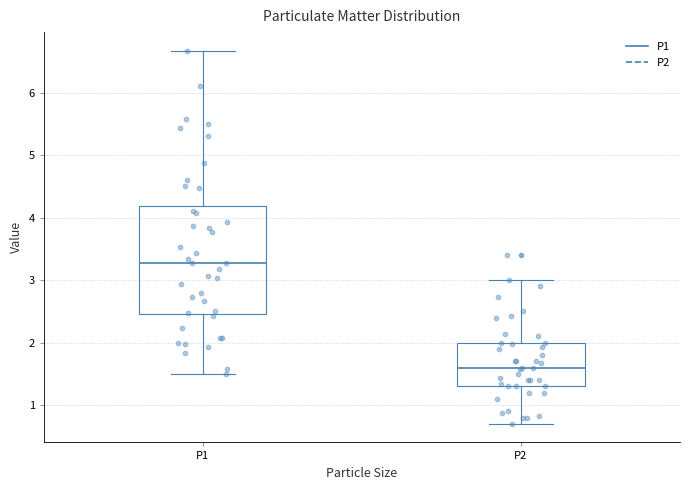

Reading left to right, read every box against the y-axis: the position of its median line, the range the box covers, and the ends of its whiskers. The values are not printed on the chart, so give them approximately, as read against the axis.

P1: median 3.3, box 2.5 to 4.2, whiskers 1.5 to 6.7
P2: median 1.6, box 1.3 to 2.0, whiskers 0.7 to 3.0